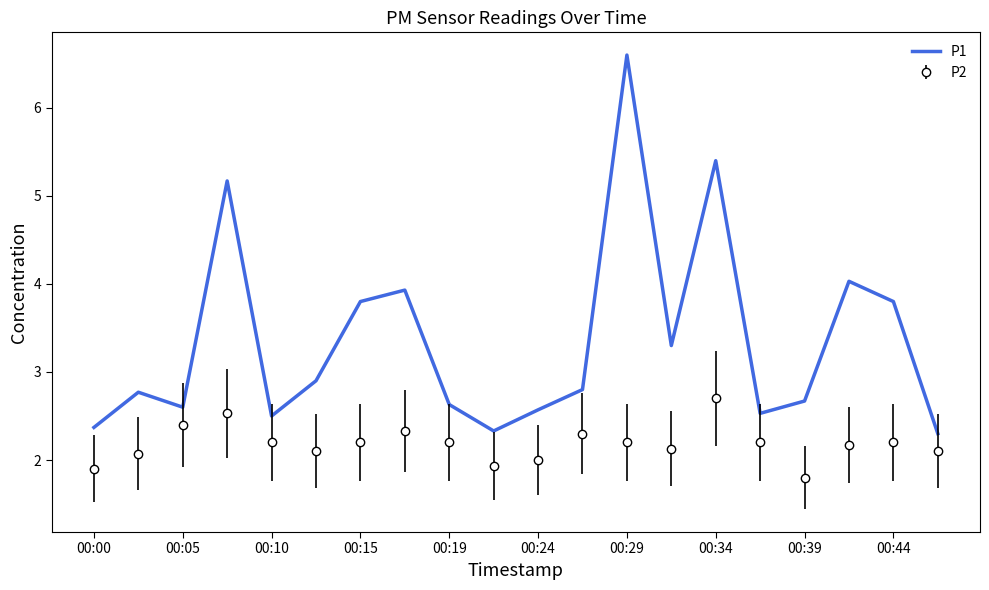

True or false: P2 and P1 cross at least once.

False